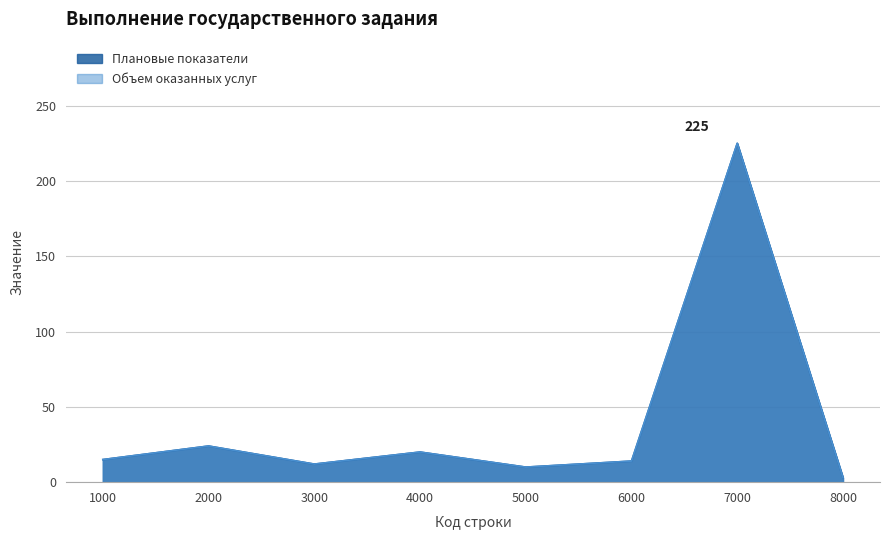

At which category is the sum across all series the highest?

7000